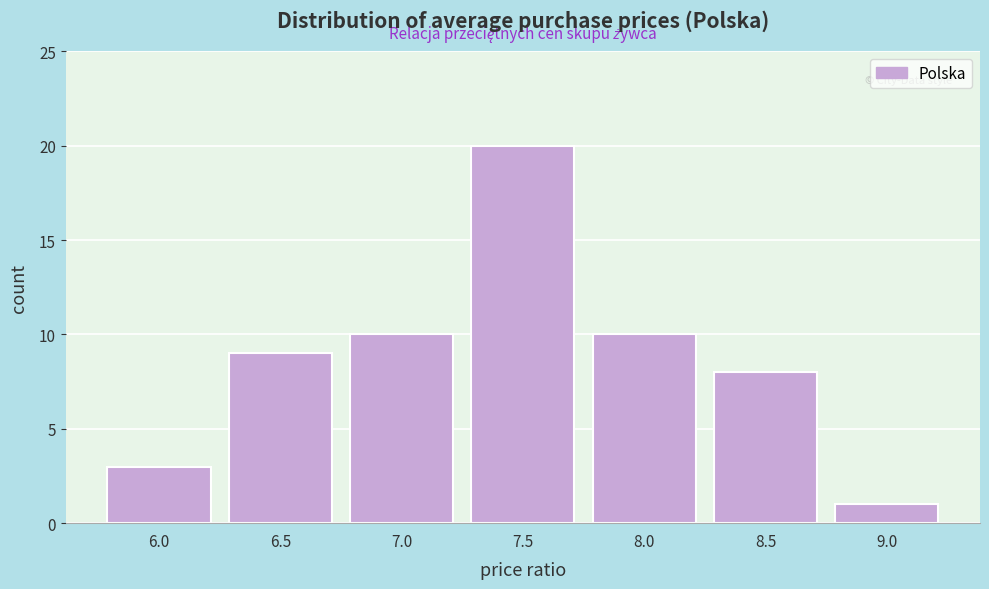

Reading left to right, list all the values displayed in this chart.

6.0=3	6.5=9	7.0=10	7.5=20	8.0=10	8.5=8	9.0=1